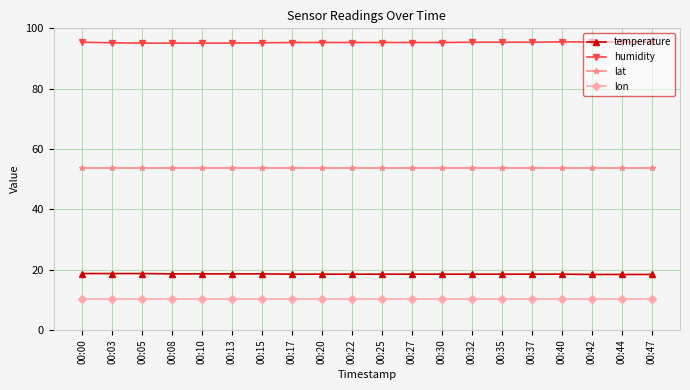

What is the maximum value shown in the chart?

95.5